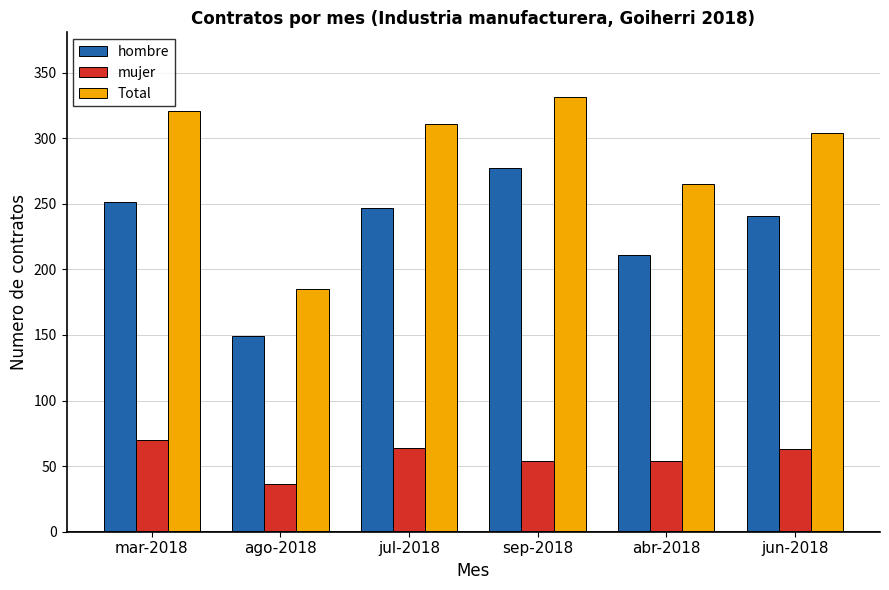

The value of hombre at mar-2018 is 251. True or false?

True